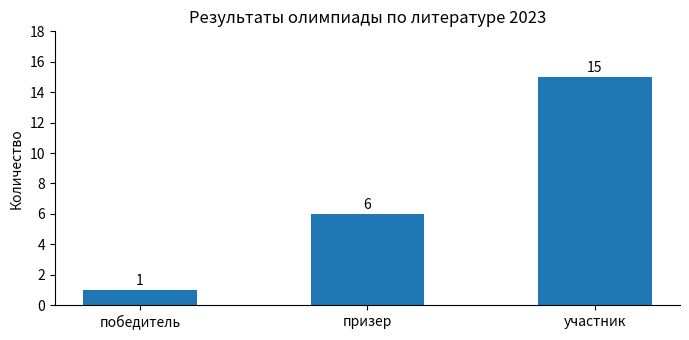

At which label is the value closest to 8?

призер